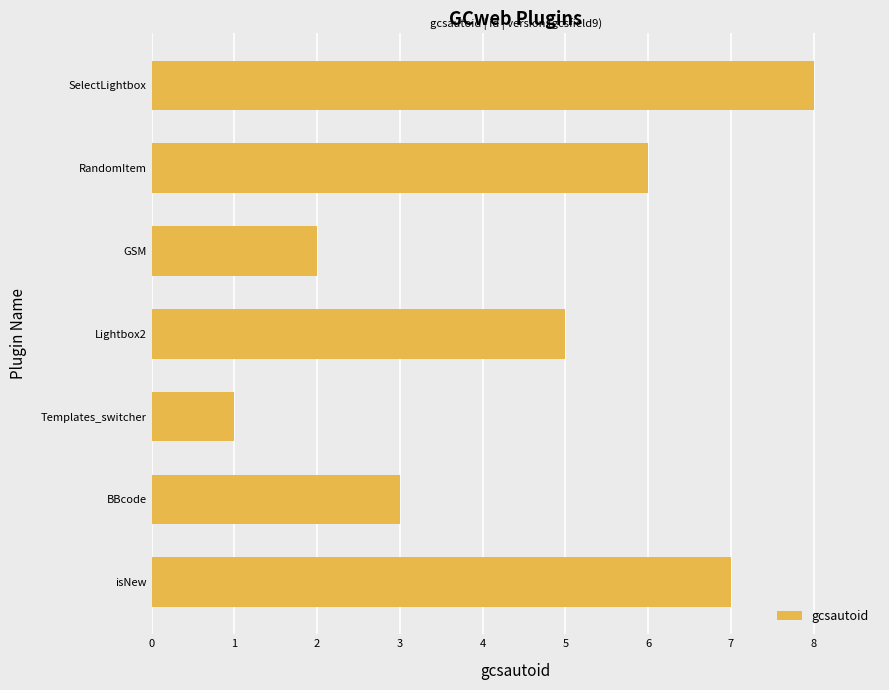

Which has a higher value, SelectLightbox or Templates_switcher?

SelectLightbox